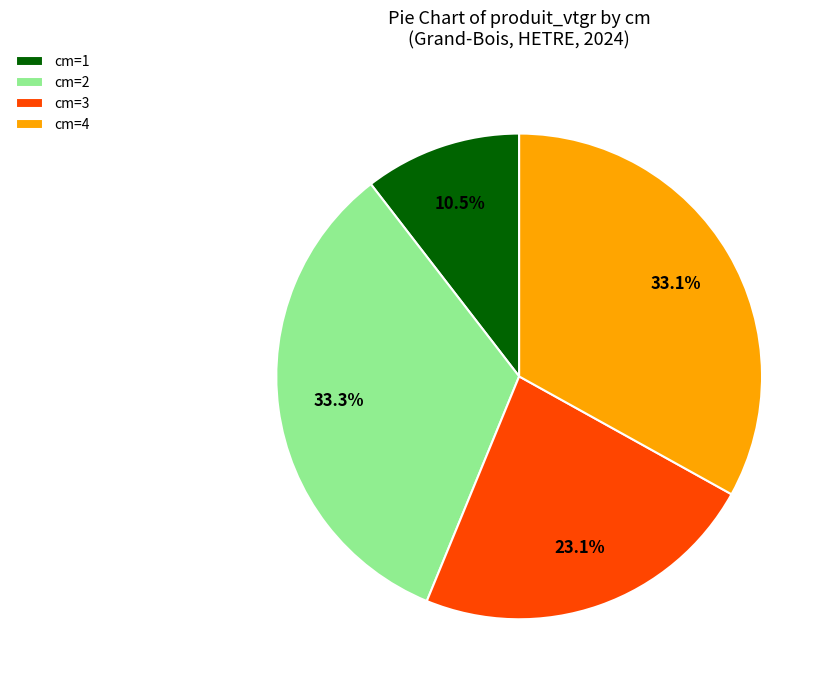

Is there any slice that represents more than half of the pie?

No